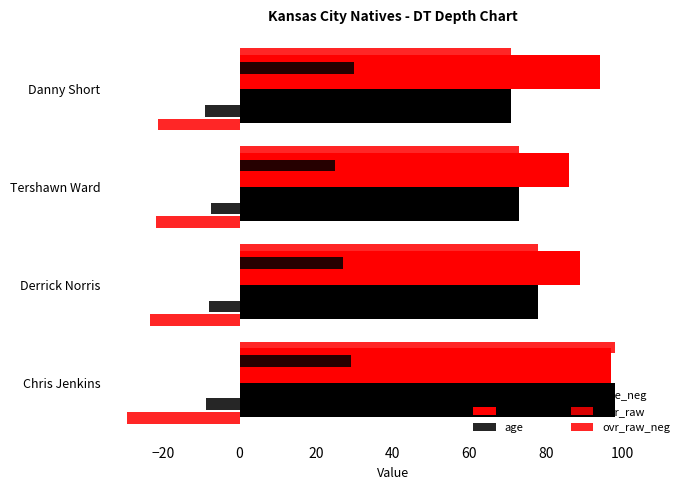

Count the number of categories in the chart.

4